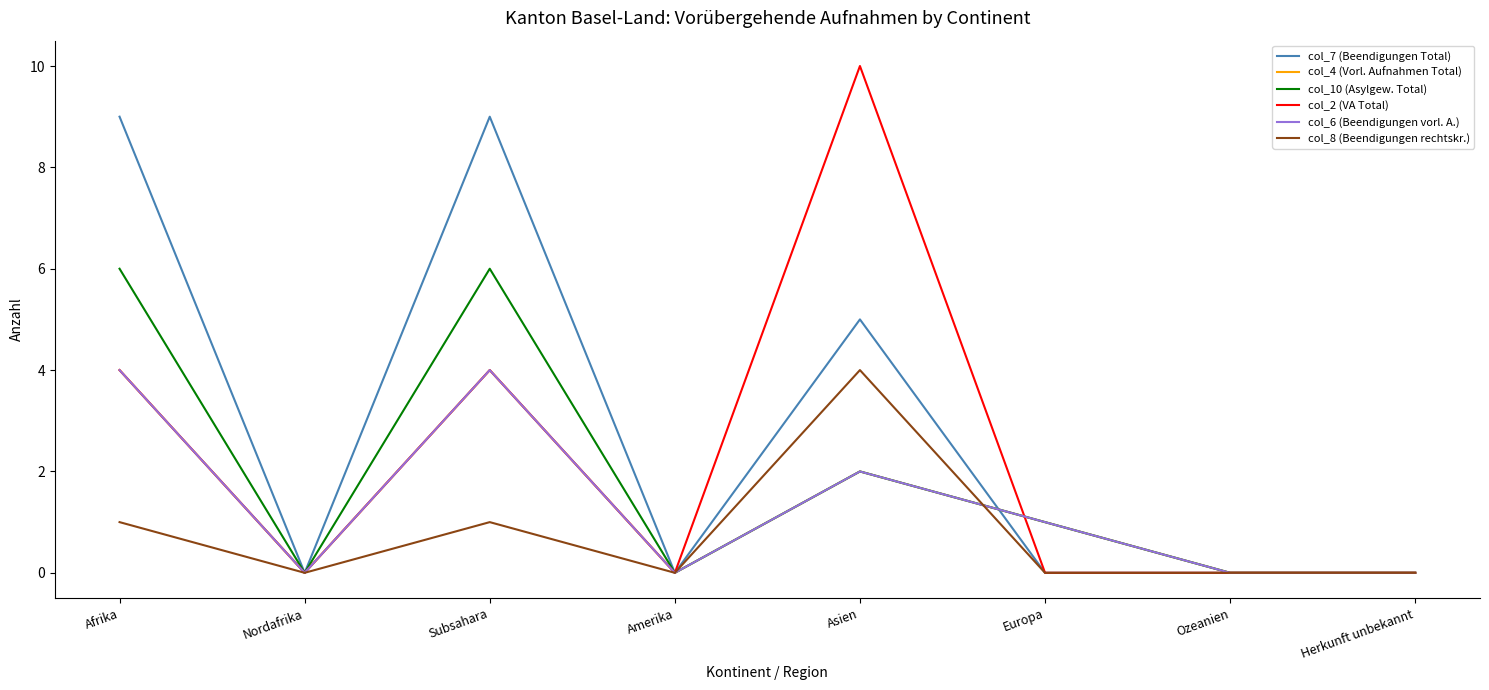

Where is the first local minimum for col_7 (Beendigungen Total)?

Nordafrika